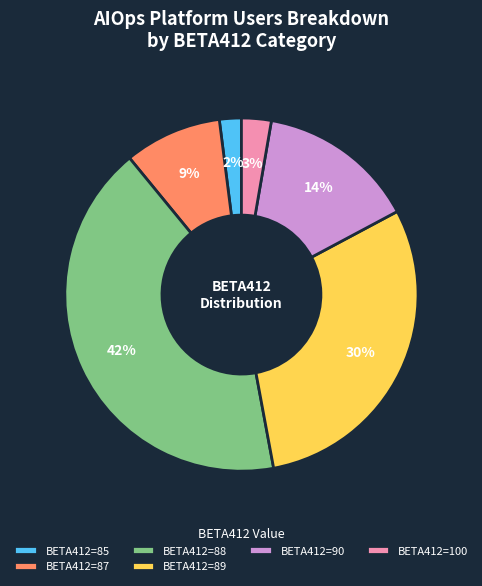

Approximately how many times larger is the value at BETA412=89 compared to BETA412=88?

0.7